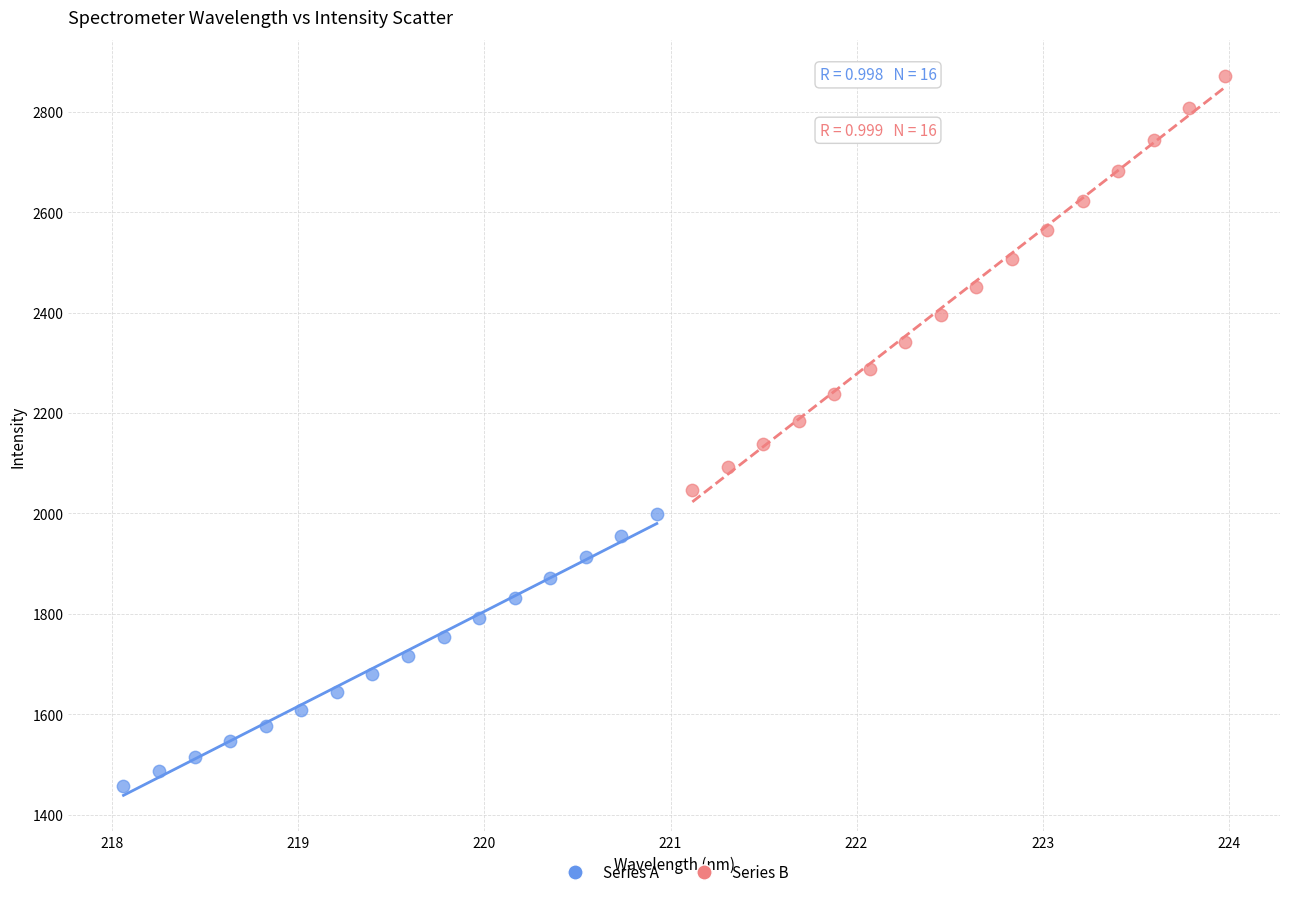

Which series reaches the maximum Y coordinate?

Series B